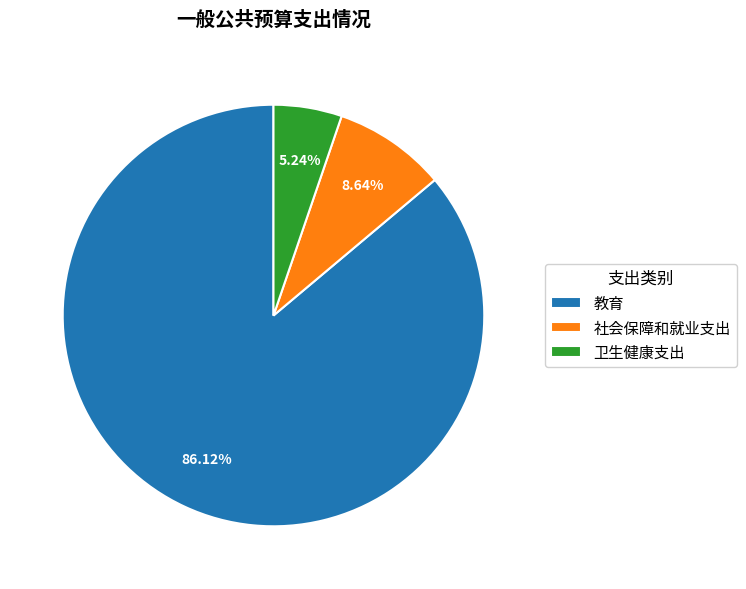

Which has a higher value, 教育 or 卫生健康支出?

教育